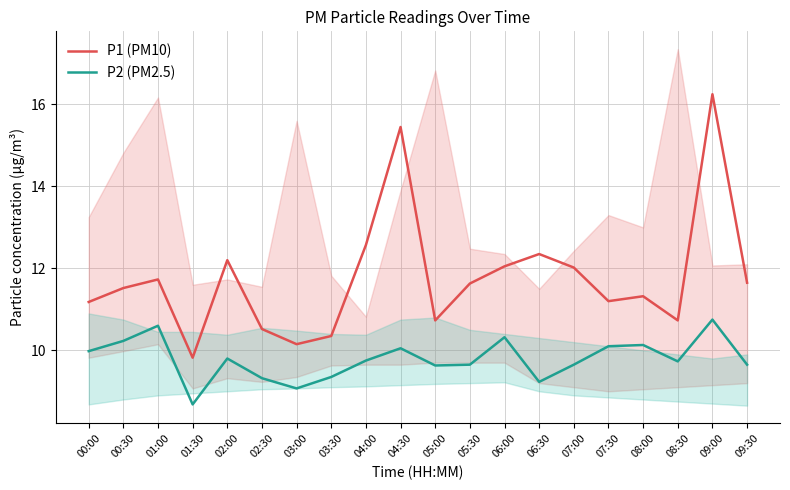

At how many categories does at least one series exceed 15?

2